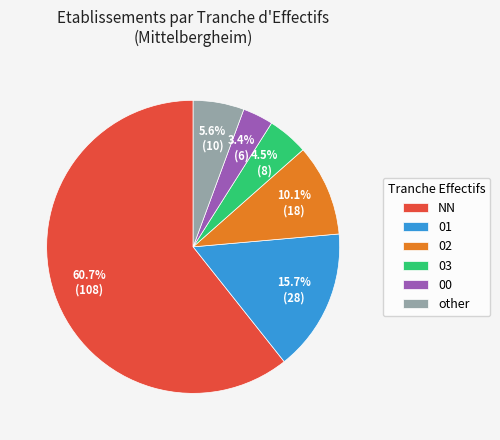

Approximately how many times larger is the value at other compared to 02?

0.6